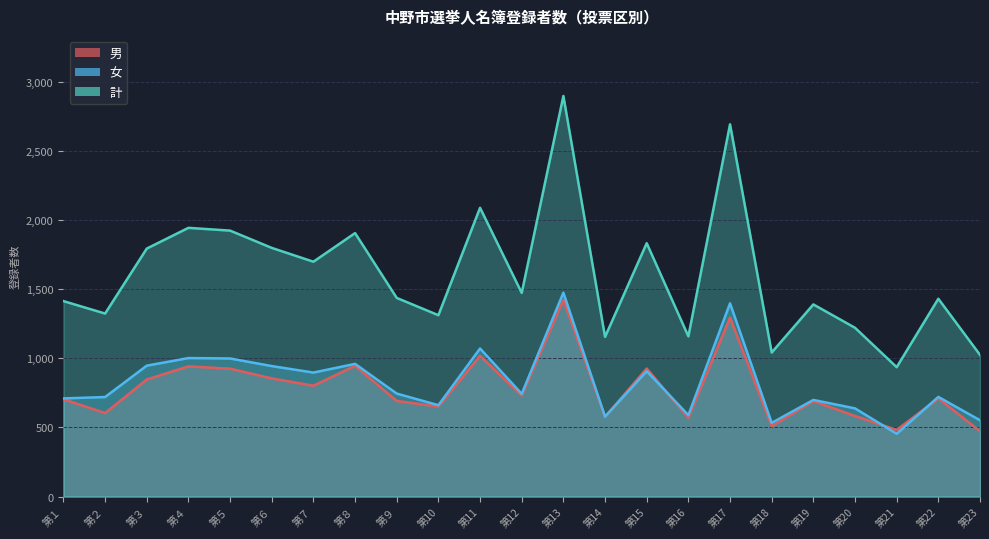

At how many categories does at least one series exceed 745?

23